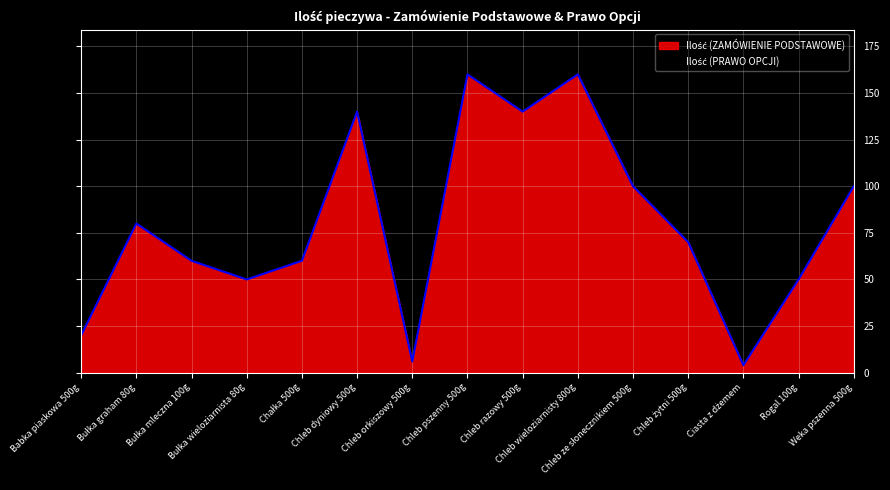

How many lines are shown in the chart?

2